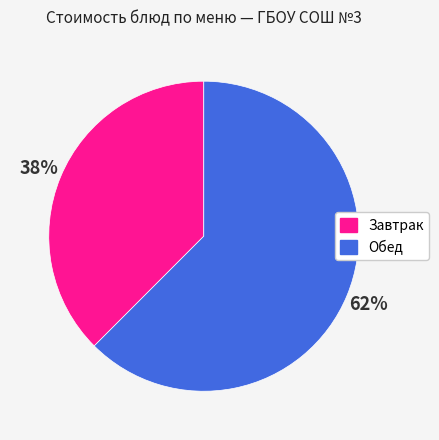

Count the number of slices in the pie.

2